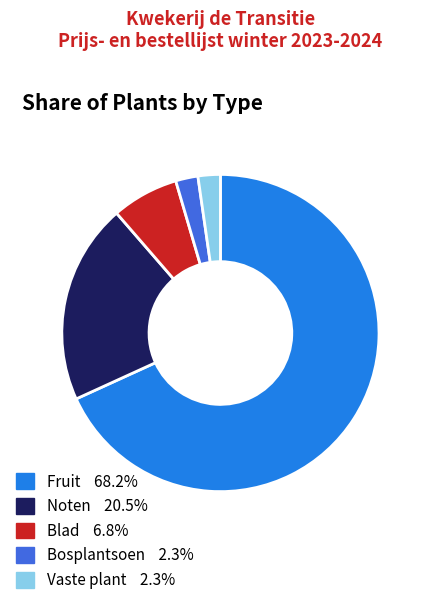

Between Blad and Vaste plant, which is larger?

Blad